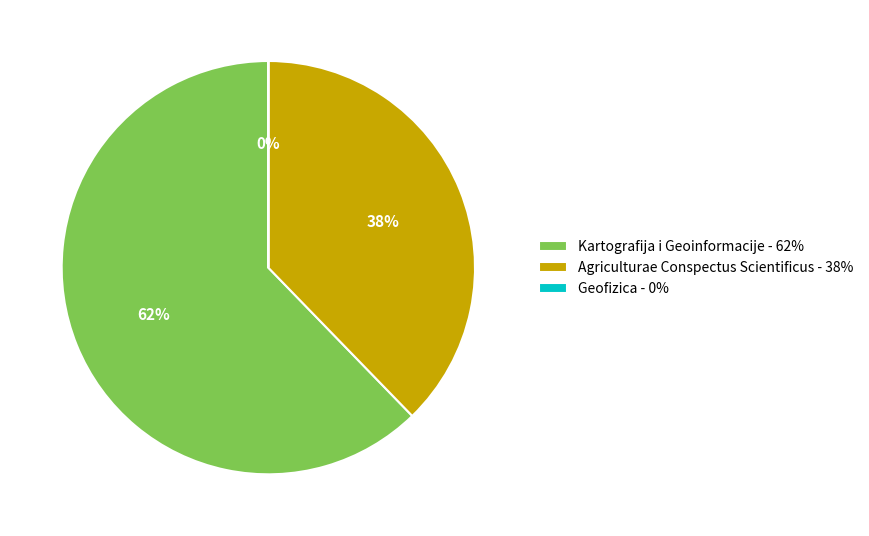

Do Agriculturae Conspectus Scientificus - 38% and Kartografija i Geoinformacije - 62% together represent more than half of the pie?

Yes